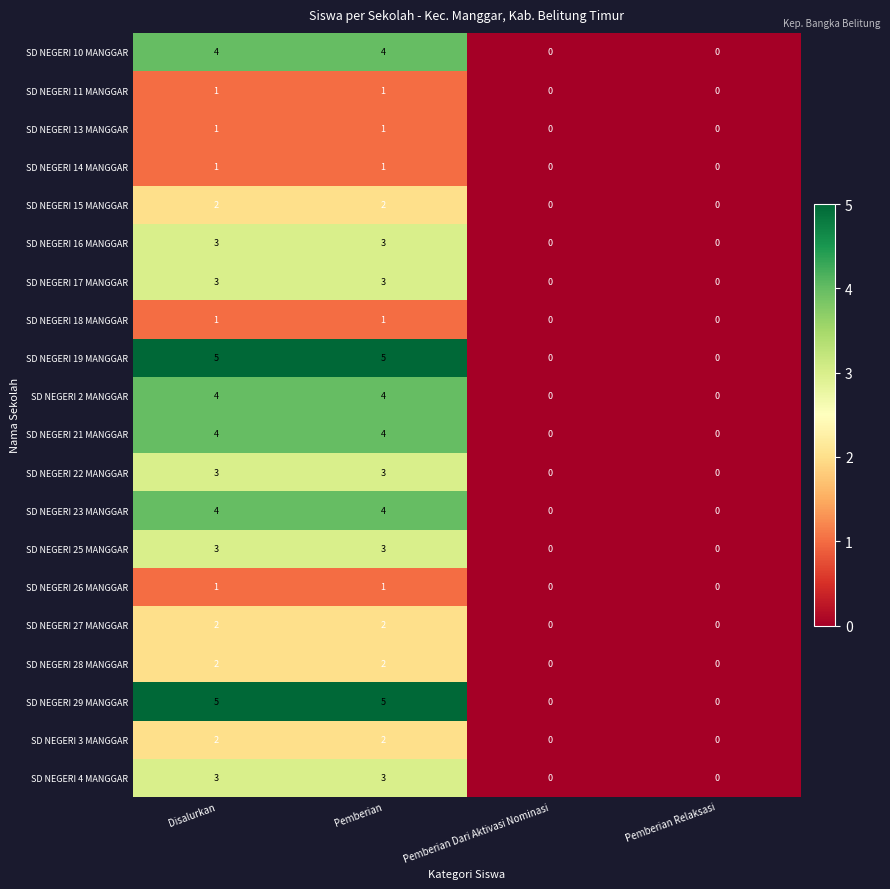

What is the greatest value displayed?

5